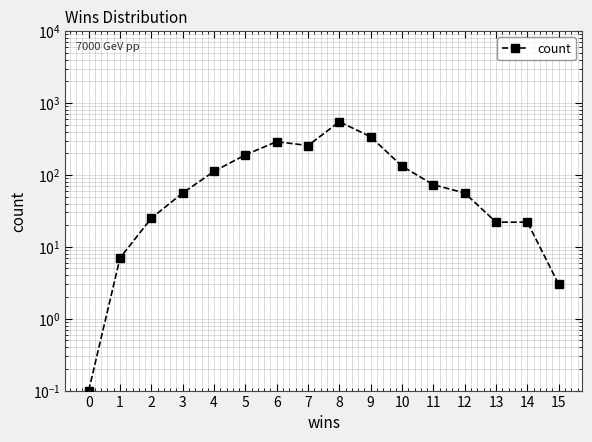

What is the value of the 15th point from the left?

22.0